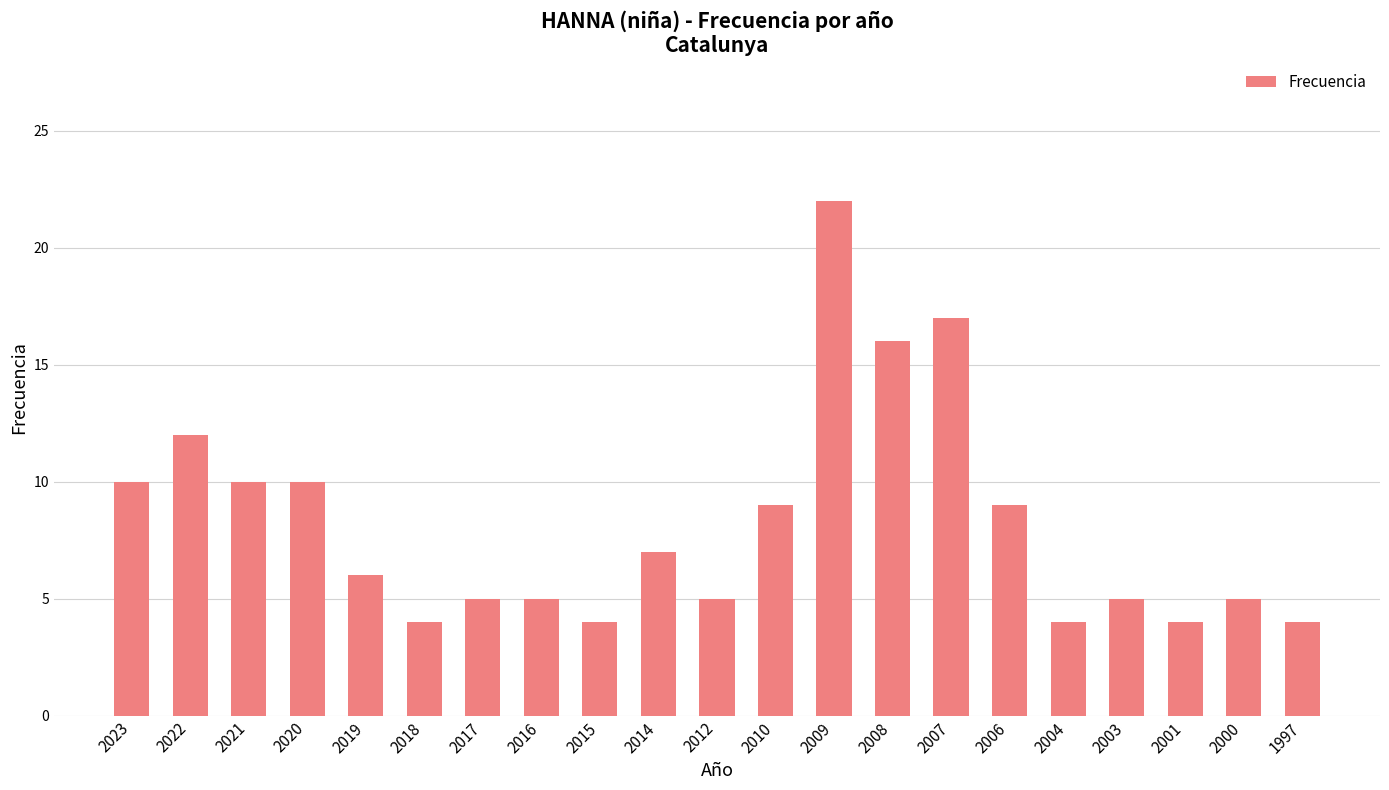

Is it true that the value at 2018 is 1?

False